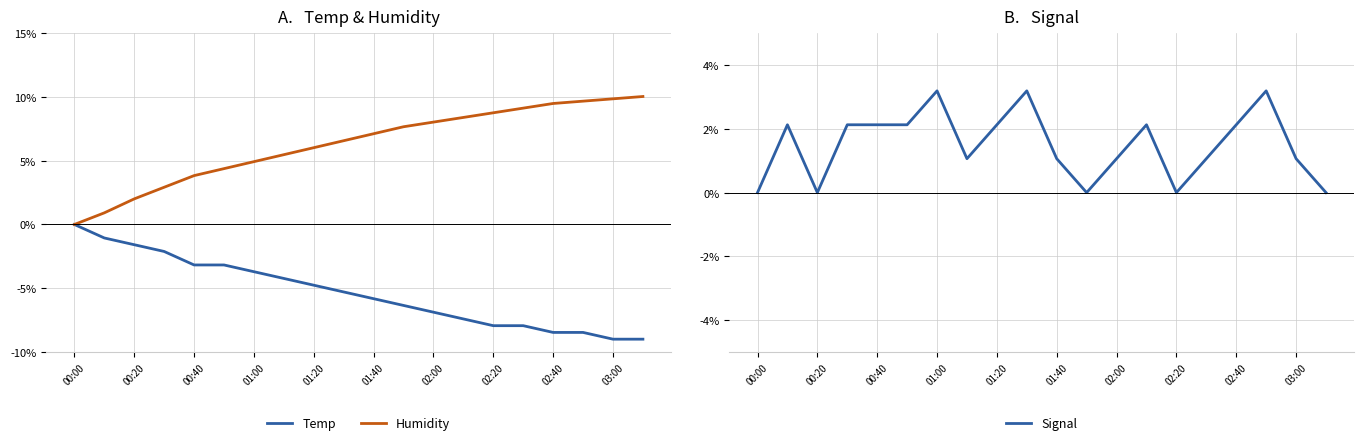

In Signal, how many points are higher than both neighbors (excluding endpoints)?

5